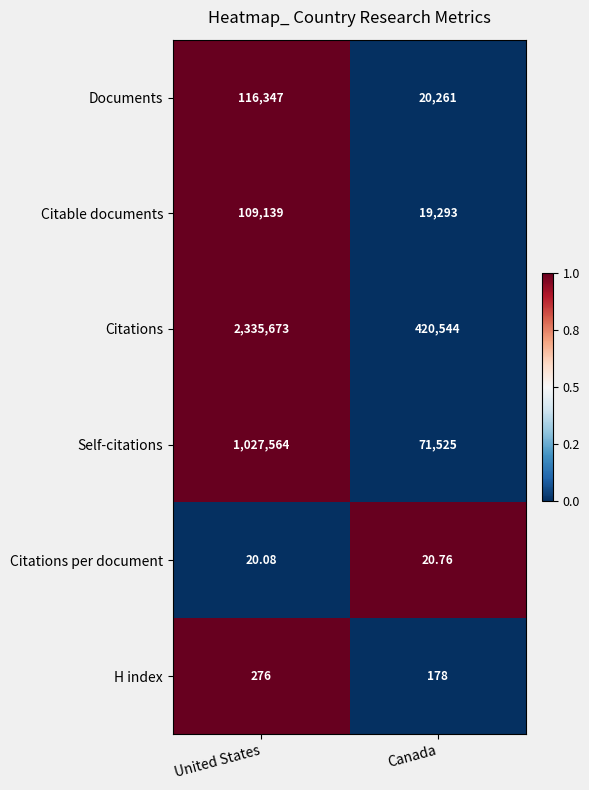

Rank the categories by Citations value from lowest to highest.

Canada, United States